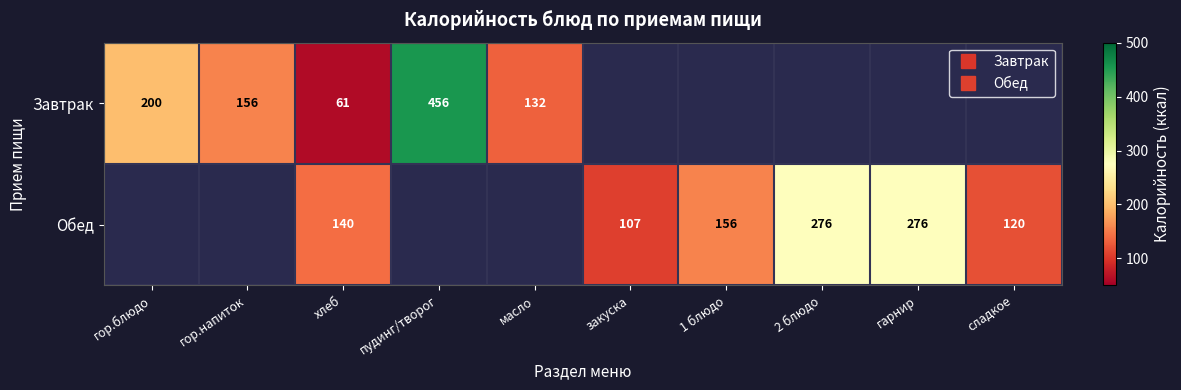

Which series has the widest spread of values?

Завтрак